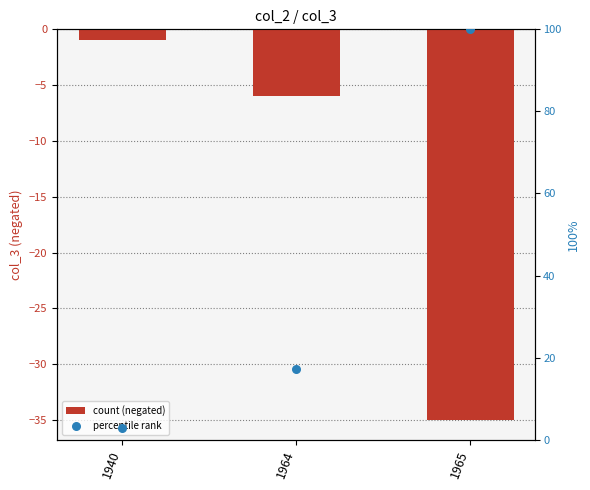

Is the value of count (negated) at 1964 greater than the value of percentile rank at 1964?

No